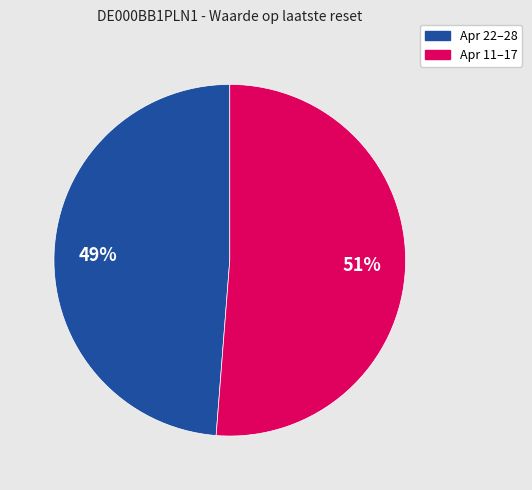

To the nearest percent, what portion does Apr 11–17 represent?

51%